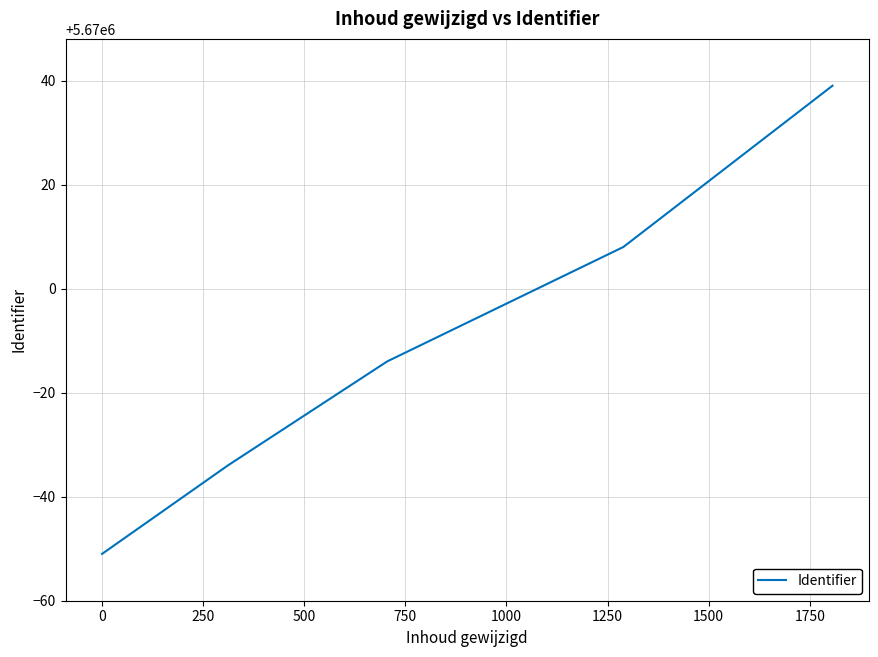

What is the sum of all values?

28349948